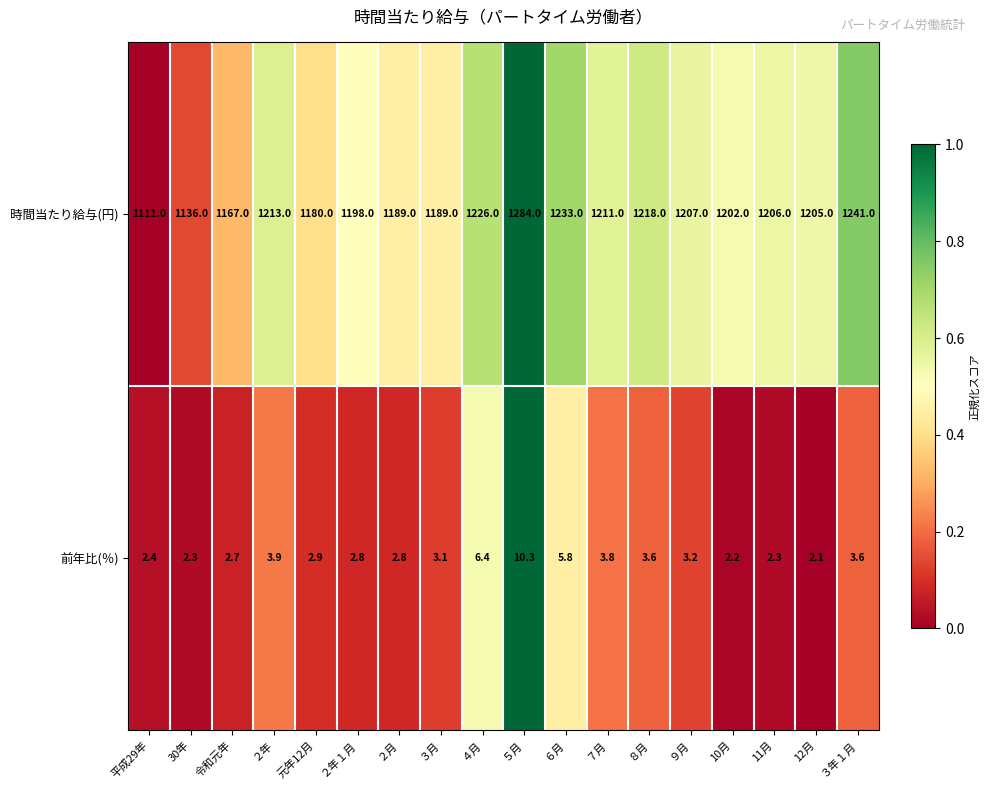

Where does the 時間当たり給与(円) series first go above 1206?

２年